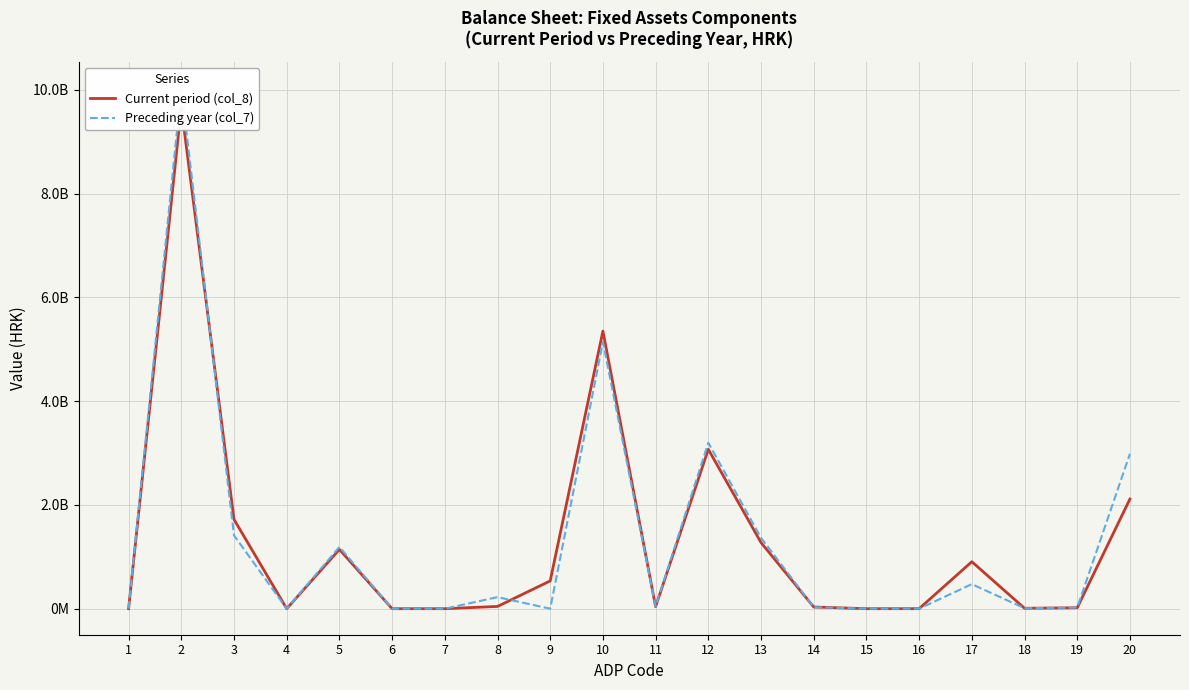

The value of Preceding year (col_7) at 9 is 0. True or false?

True